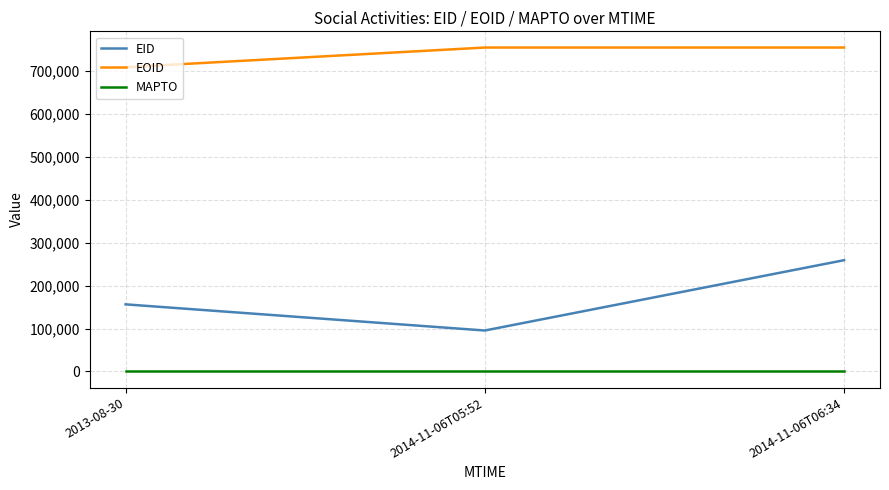

The value of EOID at 2014-11-06T06:34 is 754215. True or false?

True